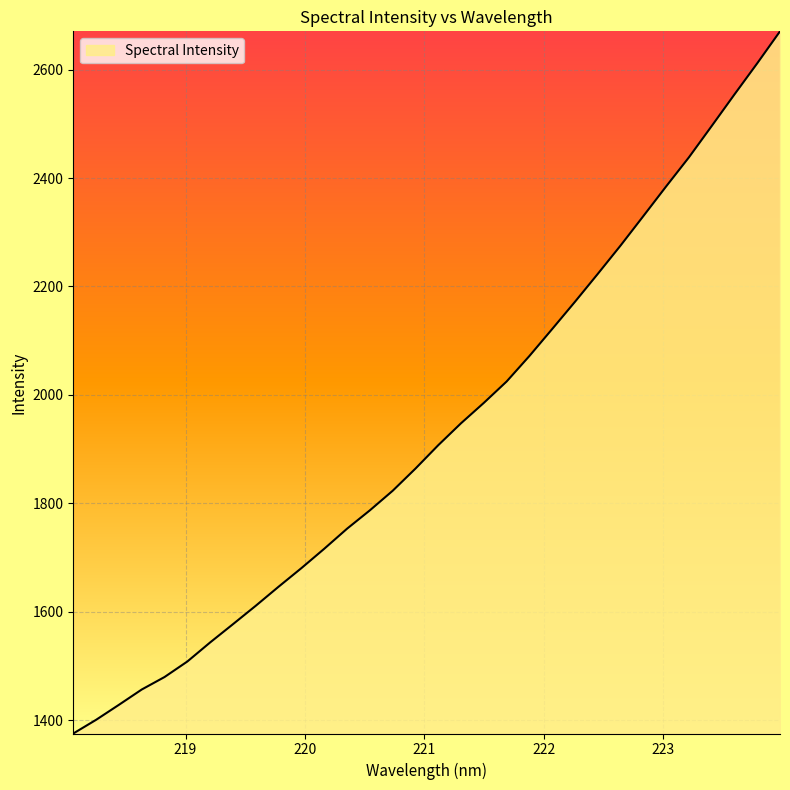

What is the difference between the maximum and minimum values?

1295.0